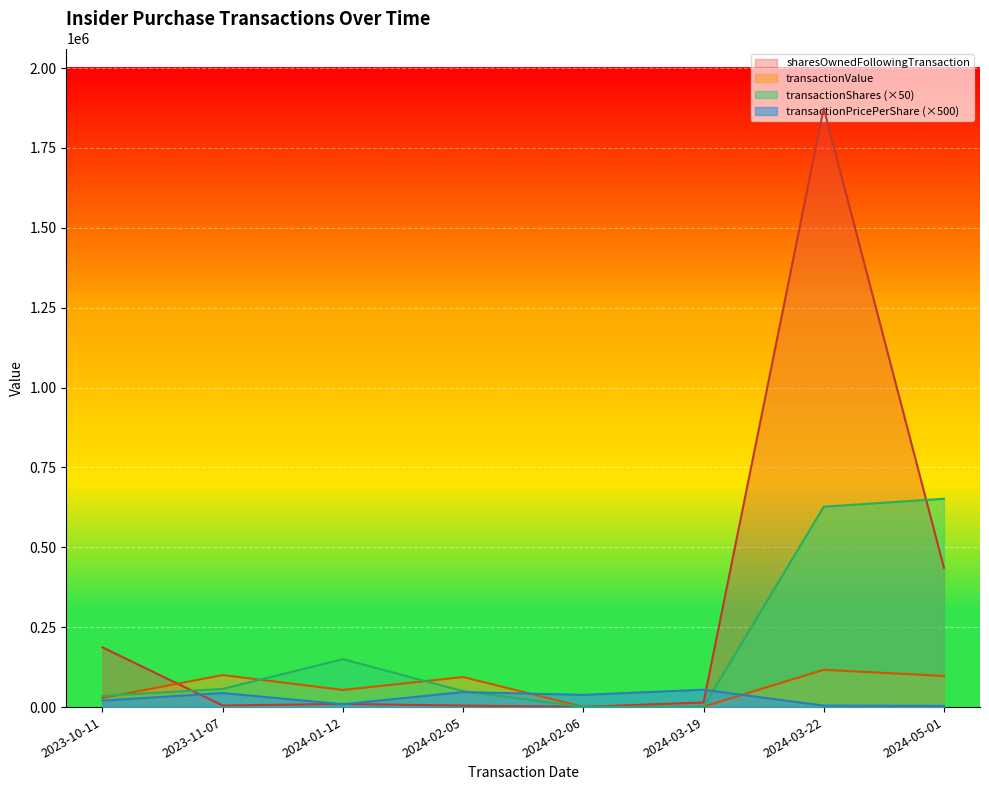

How many lines are shown in the chart?

4